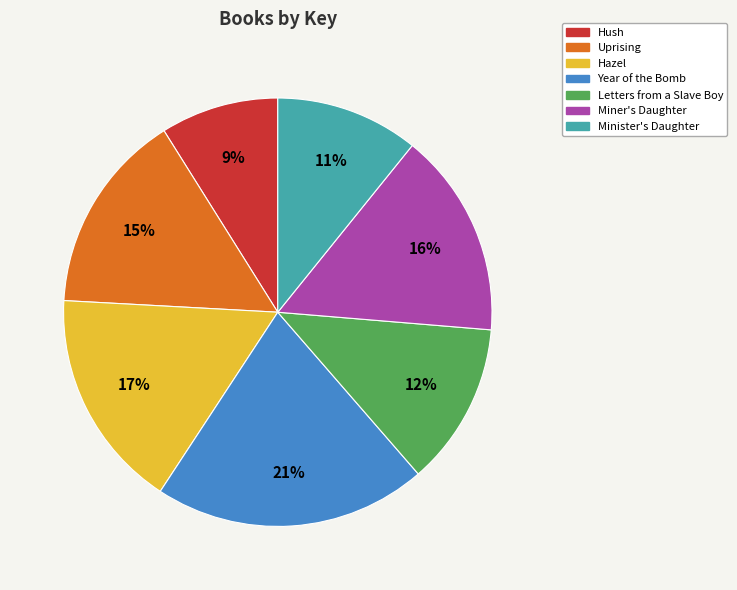

How many slices are in this pie chart?

7